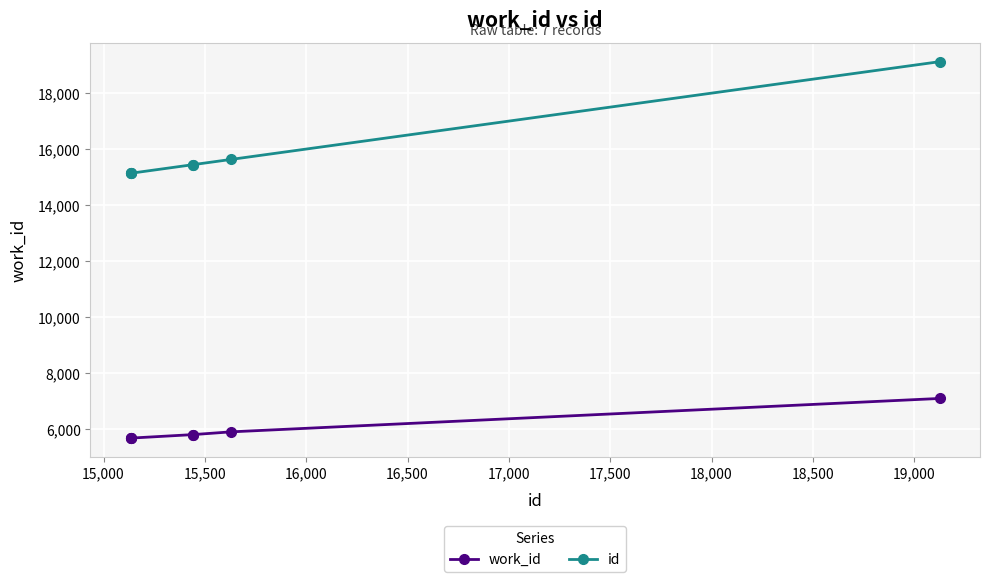

What is the value of the id point at the 5th from the left?

15442